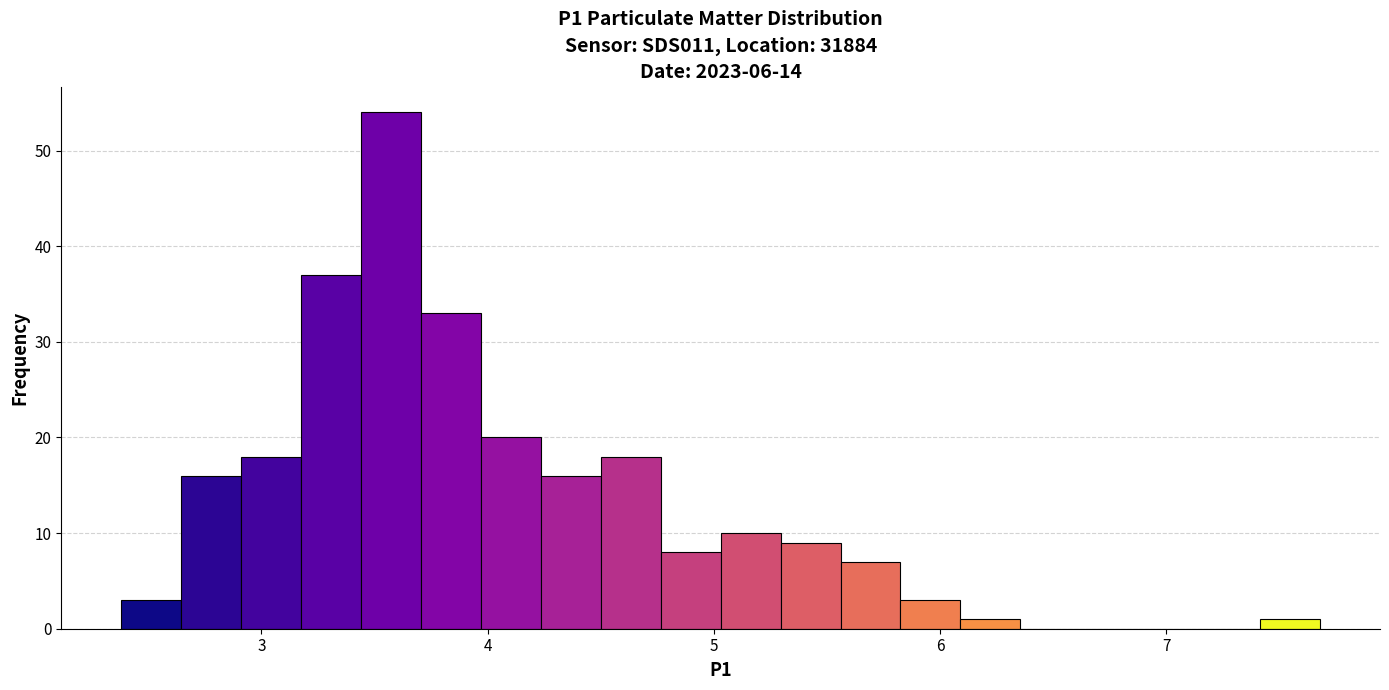

Read against the x-axis, roughly where is the centre of the tallest bar?

3.6